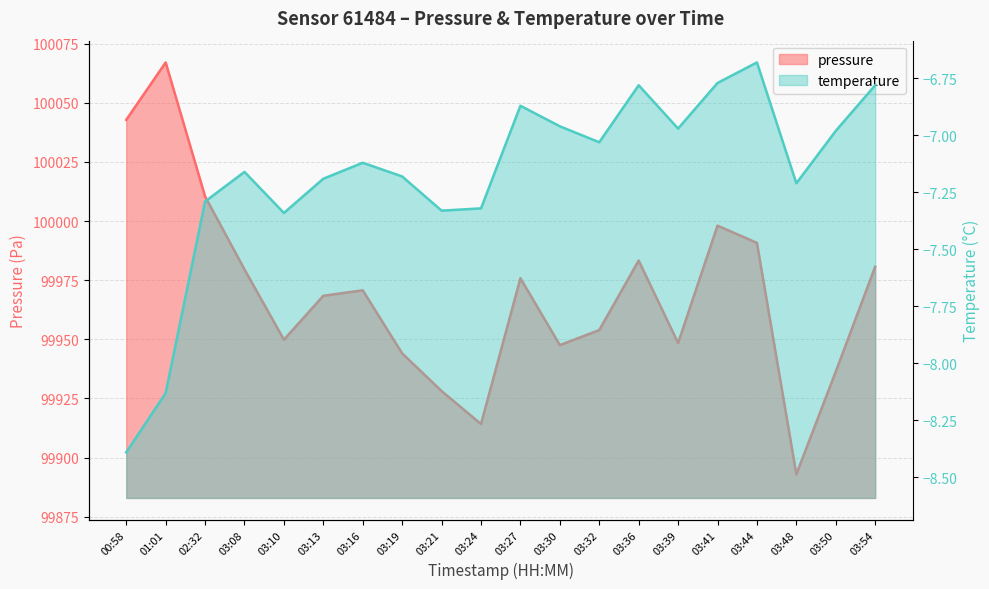

What position from the right is 03:19?

13